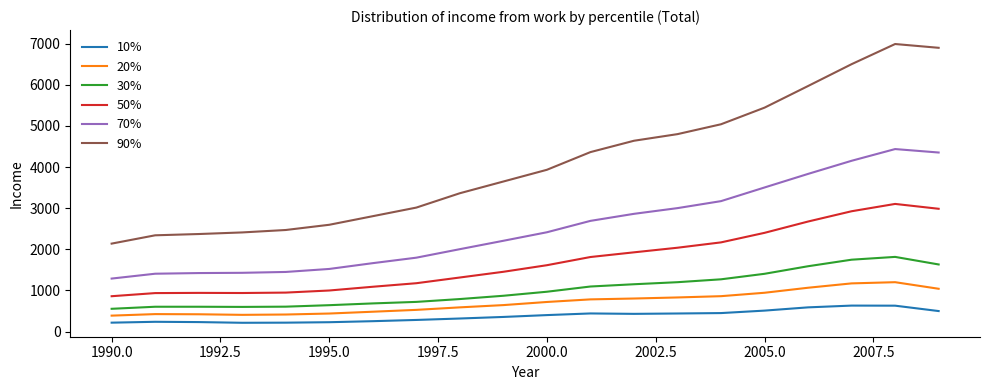

List the series in order of their peak value, lowest first.

10%, 20%, 30%, 50%, 70%, 90%